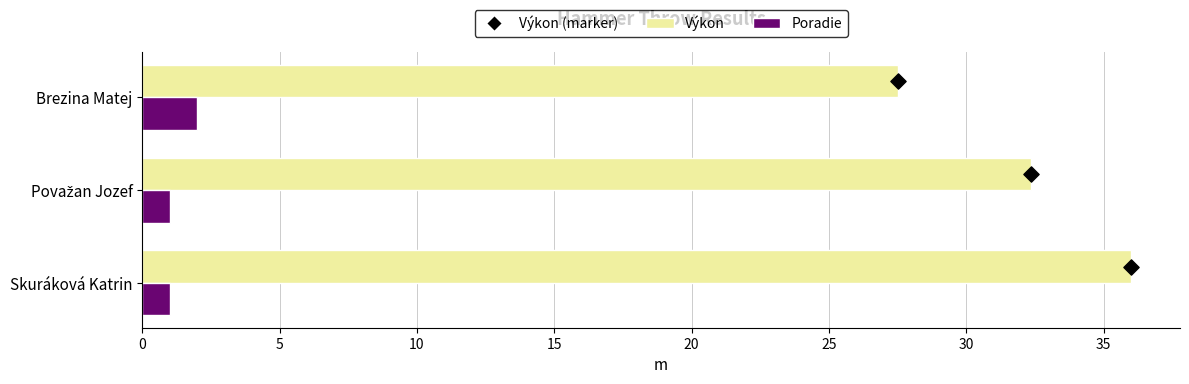

At how many categories does at least one series exceed 8?

3